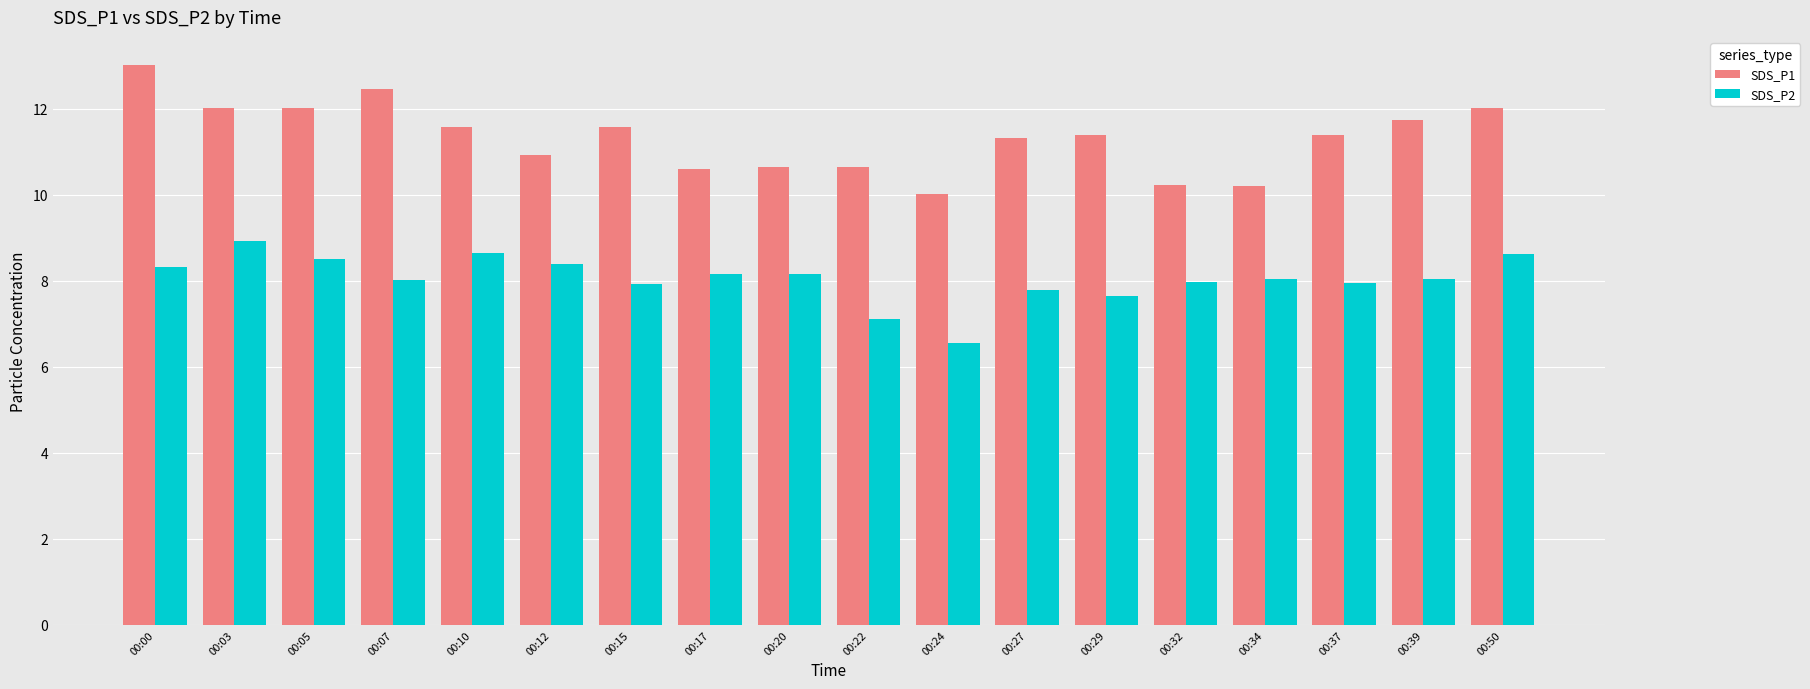

The SDS_P1 series shows 18.1 at 00:03. True or false?

False